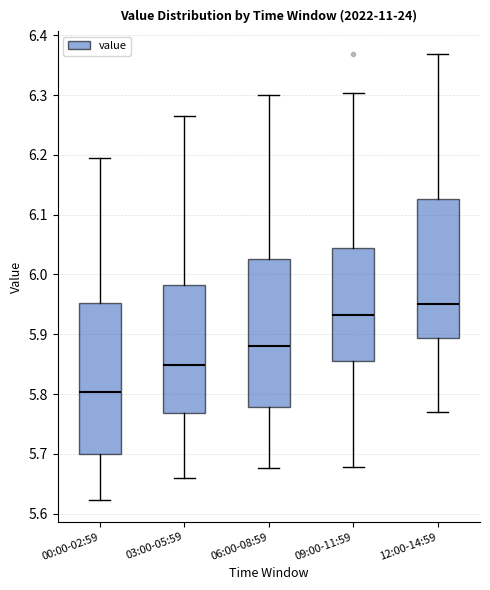

Reading left to right, transcribe this box plot: for each box, give where its median line is, the range the box spans, and where its two whiskers end, as read against the y-axis. The values are not printed on the chart, so give them approximately, as read against the axis.

00:00-02:59: median 5.80, box 5.70 to 5.95, whiskers 5.62 to 6.19
03:00-05:59: median 5.85, box 5.77 to 5.98, whiskers 5.66 to 6.26
06:00-08:59: median 5.88, box 5.78 to 6.03, whiskers 5.68 to 6.30
09:00-11:59: median 5.93, box 5.86 to 6.04, whiskers 5.68 to 6.30
12:00-14:59: median 5.95, box 5.89 to 6.13, whiskers 5.77 to 6.37